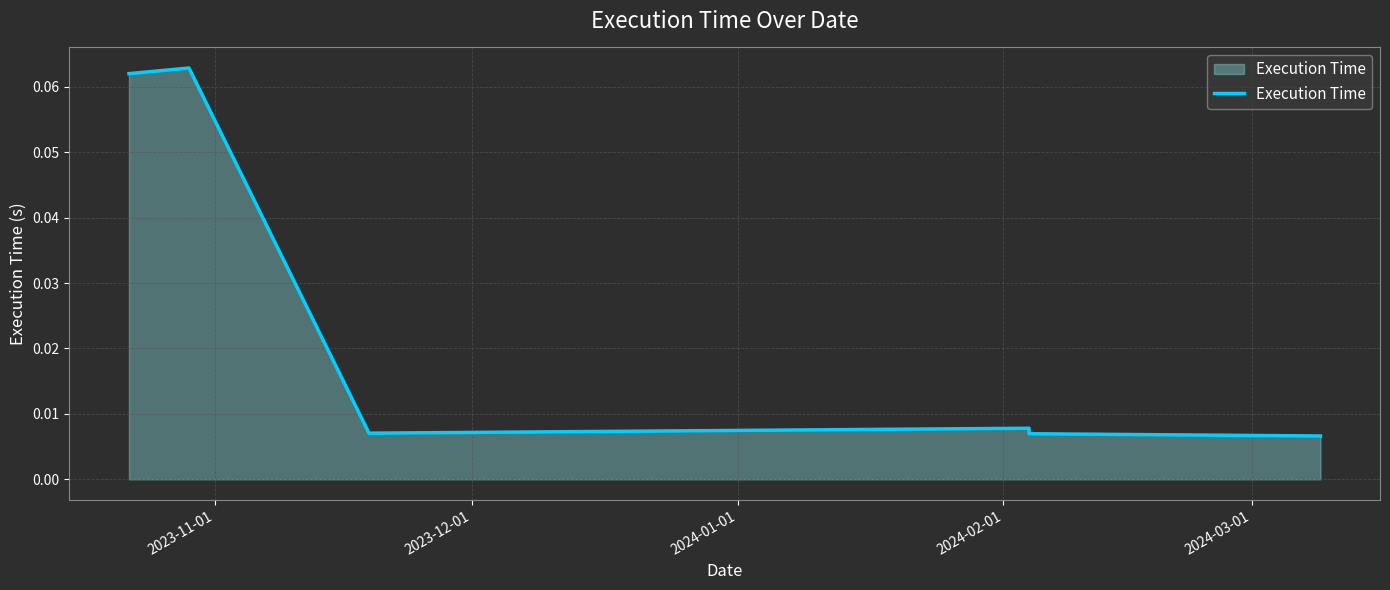

How many values are between 0 and 1?

6